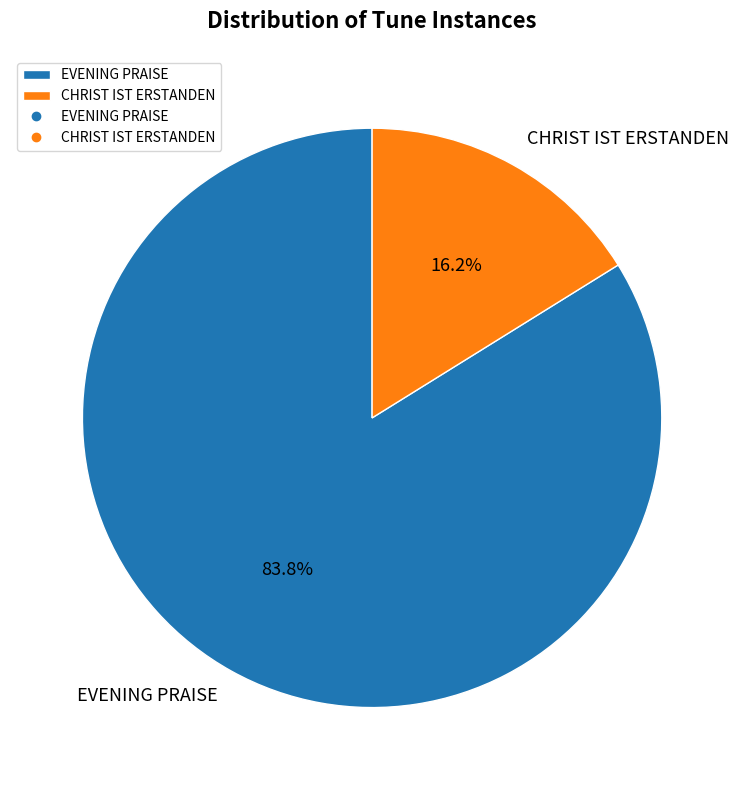

How many segments does this pie chart have?

2